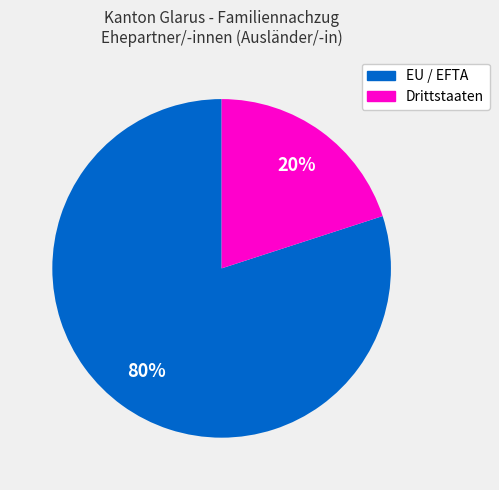

To the nearest percent, what portion does Drittstaaten represent?

20%